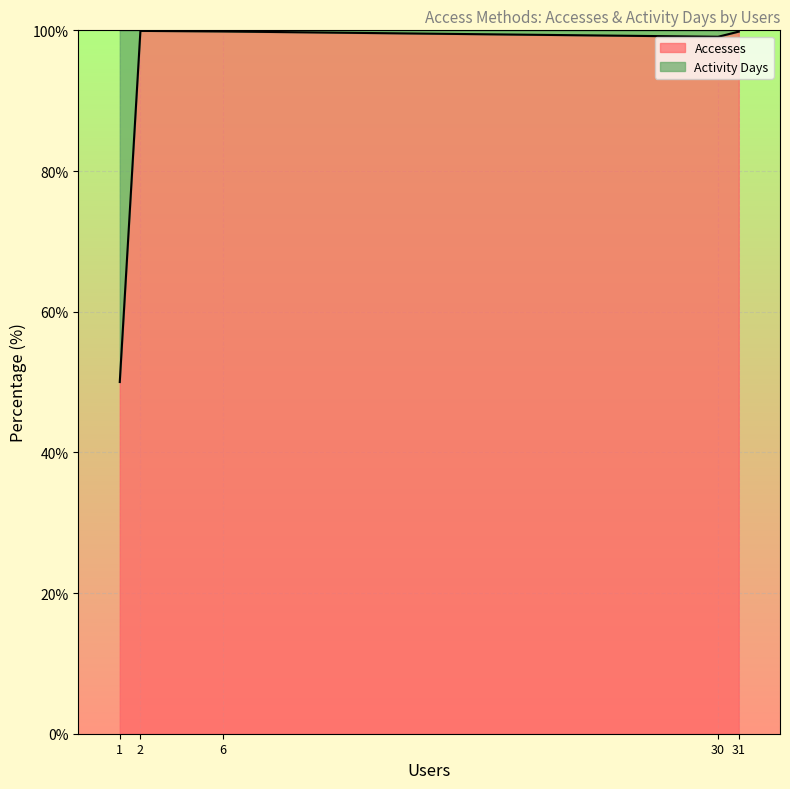

What is the maximum value for Accesses?

99.9